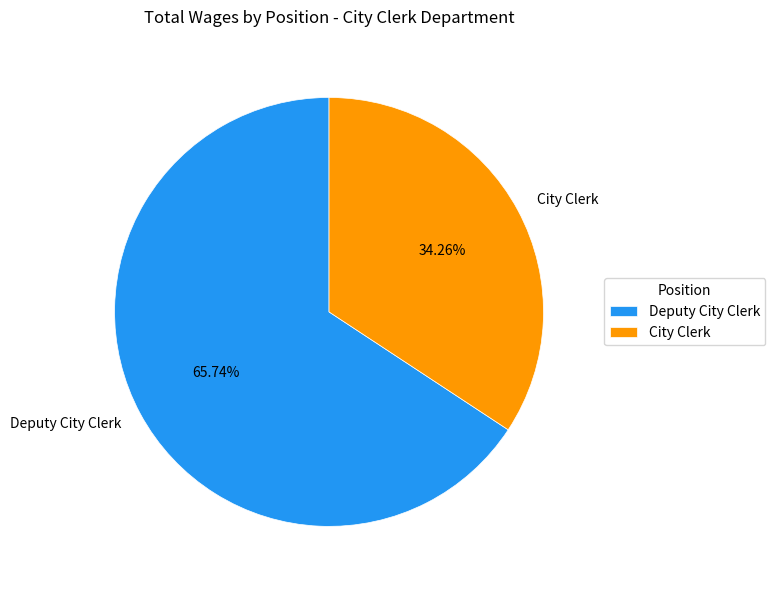

How many segments does this pie chart have?

2